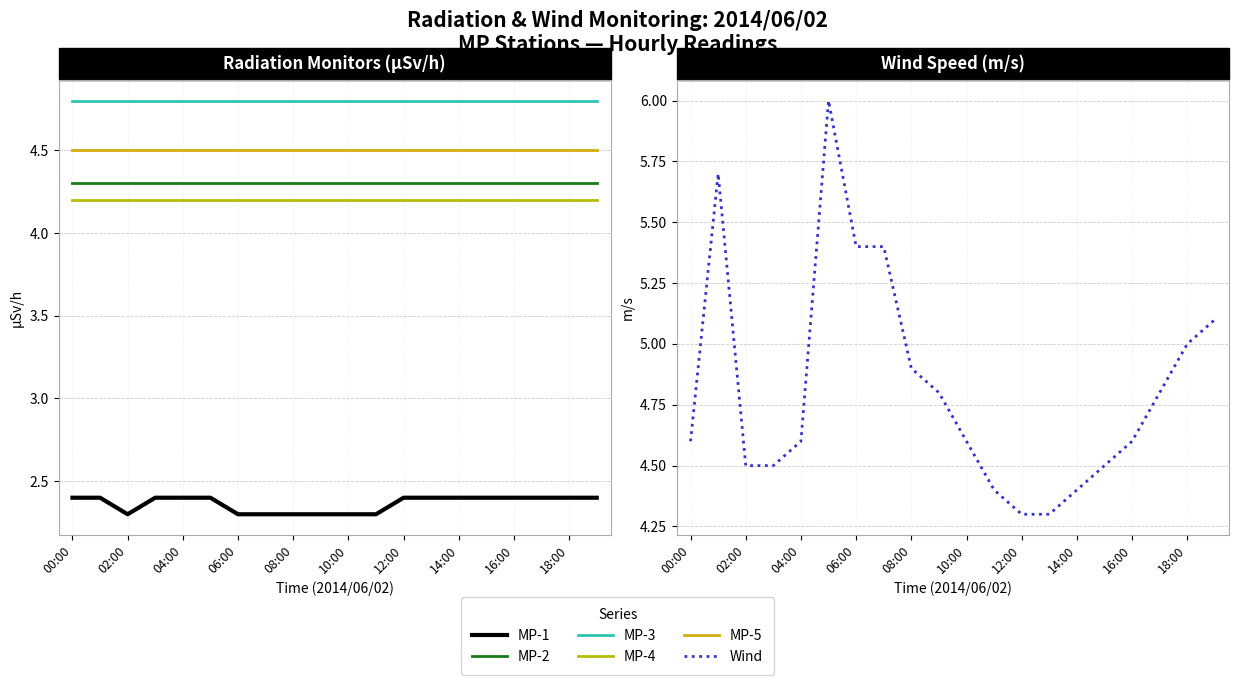

True or false: MP-5 and MP-4 cross at least once.

False